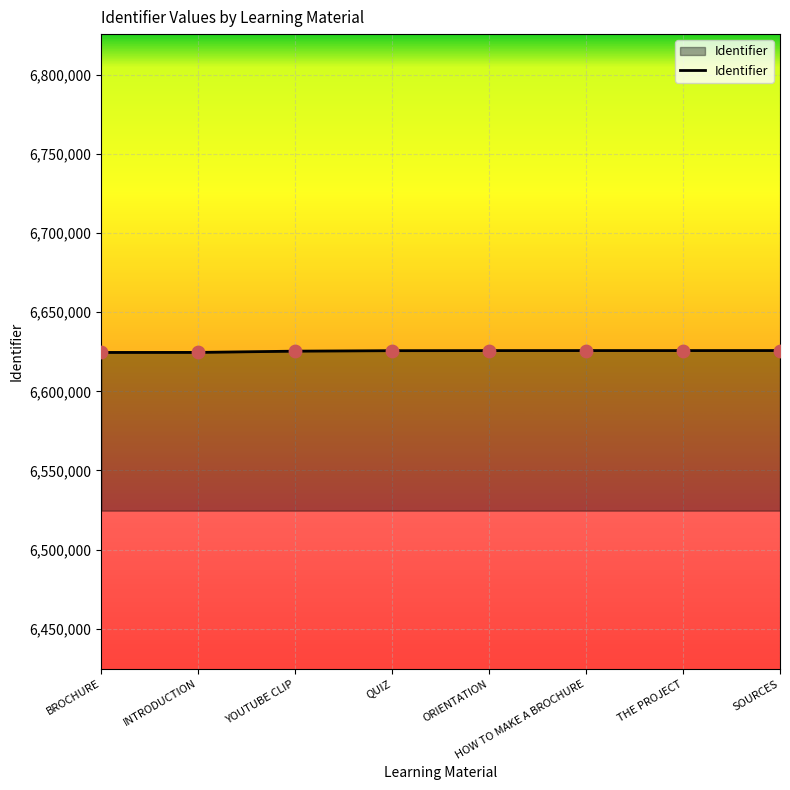

What is the ratio of the value at ORIENTATION to the value at QUIZ?

1.0